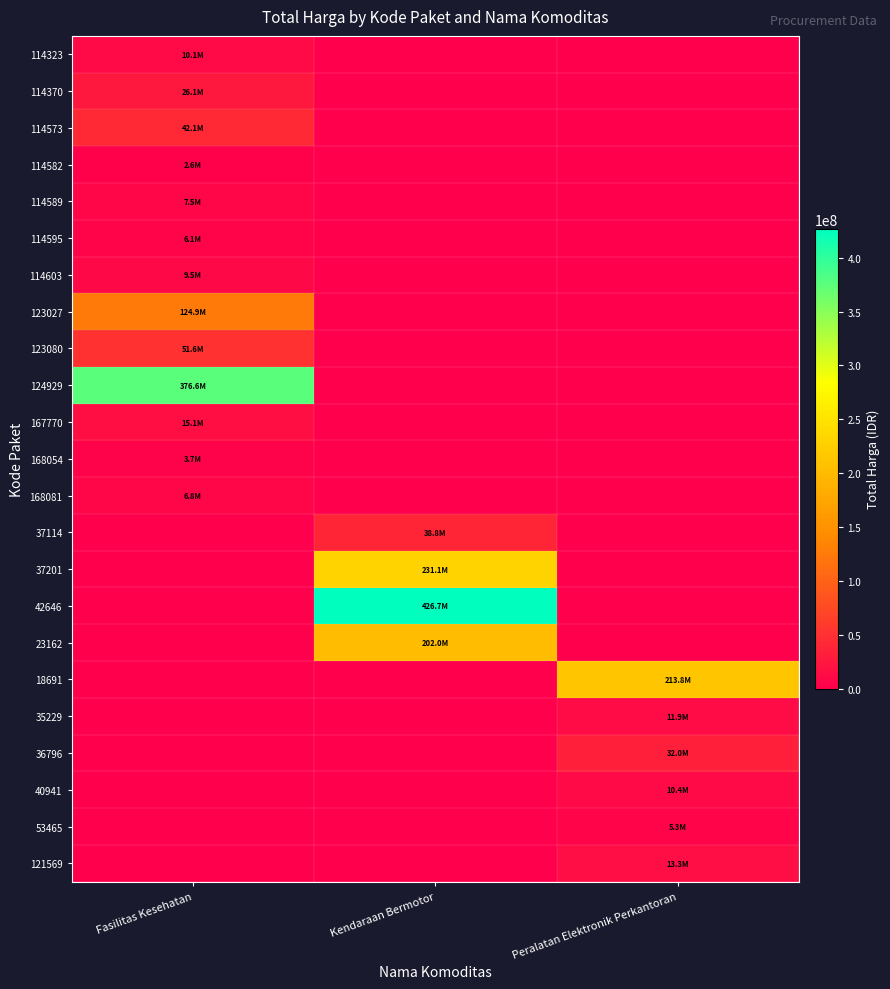

Rank the series by their maximum value, from lowest to highest.

114582, 168054, 53465, 114595, 168081, 114589, 114603, 114323, 40941, 35229, 121569, 167770, 114370, 36796, 37114, 114573, 123080, 123027, 23162, 18691, 37201, 124929, 42646